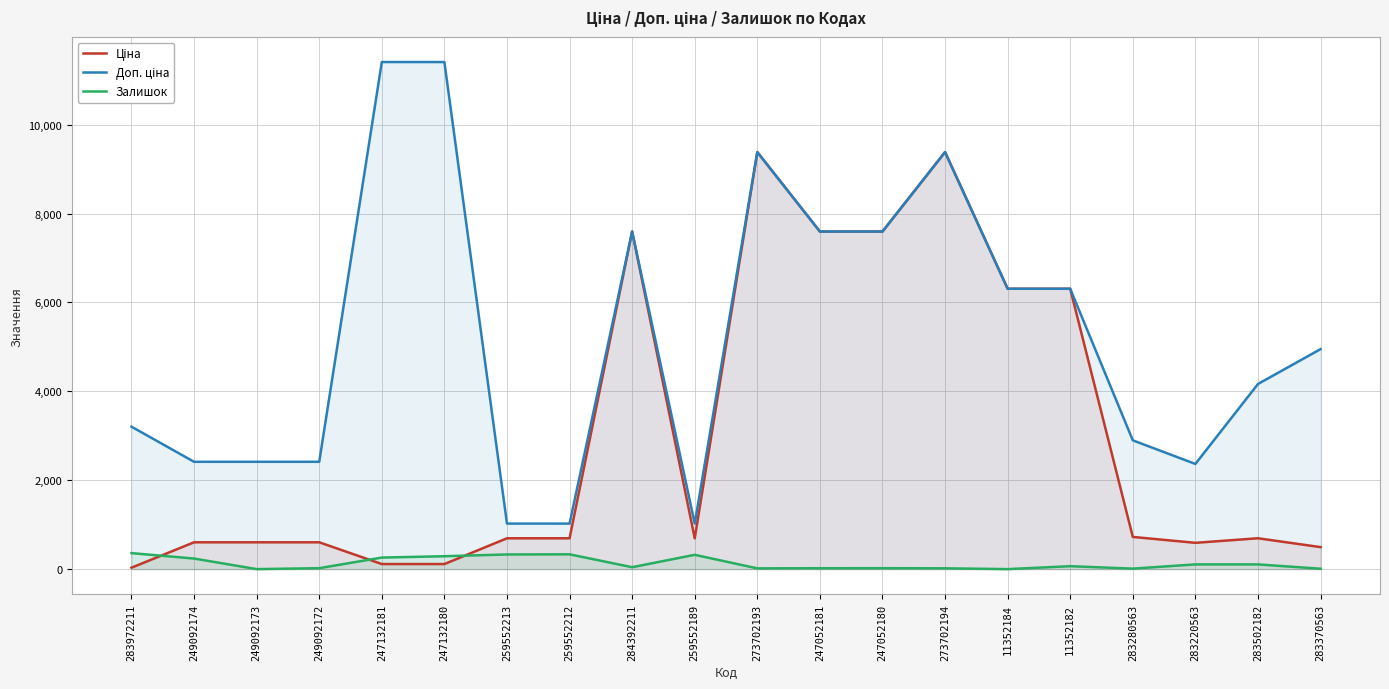

Reading left to right, extract all data points from this chart.

Ціна: 283972211=32.0	249092174=603.7	249092173=603.7	249092172=603.7	247132181=114.1	247132180=114.1	259552213=693.7	259552212=693.7	284392211=7596.5	259552189=693.7	273702193=9384.0	247052181=7596.5	247052180=7596.5	273702194=9384.0	11352184=6308.8	11352182=6308.8	283280563=724.5	283220563=591.6	283502182=694.3	283370563=495.0
Доп. ціна: 283972211=3205.0	249092174=2414.8	249092173=2414.8	249092172=2414.8	247132181=11410.0	247132180=11410.0	259552213=1024.6	259552212=1024.6	284392211=7596.5	259552189=1024.6	273702193=9384.0	247052181=7596.5	247052180=7596.5	273702194=9384.0	11352184=6308.8	11352182=6308.8	283280563=2897.8	283220563=2366.5	283502182=4165.6	283370563=4950.4
Залишок: 283972211=360.0	249092174=238.0	249092173=0.0	249092172=21.0	247132181=260.0	247132180=290.0	259552213=330.0	259552212=333.0	284392211=43.0	259552189=322.0	273702193=17.0	247052181=20.0	247052180=21.0	273702194=18.0	11352184=0.0	11352182=66.0	283280563=11.0	283220563=106.0	283502182=106.0	283370563=9.0